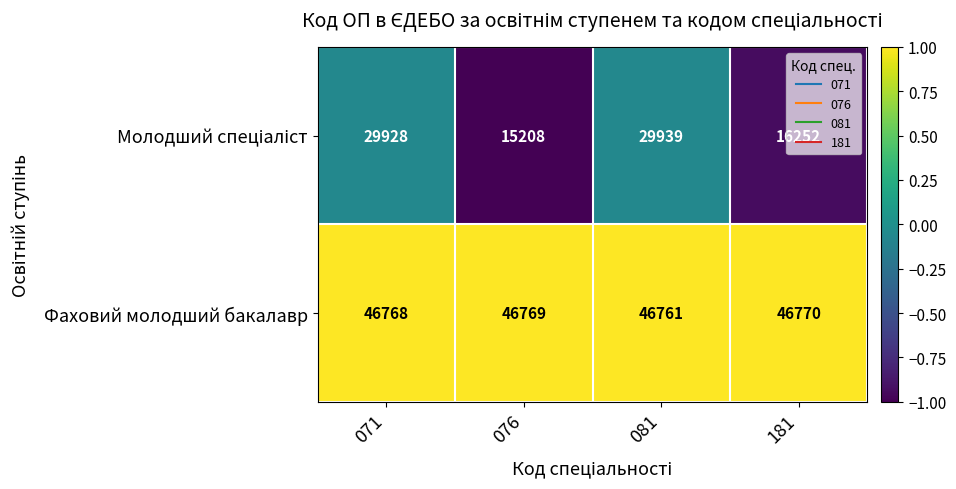

What is the difference between the maximum and minimum values in the Фаховий молодший бакалавр series?

9